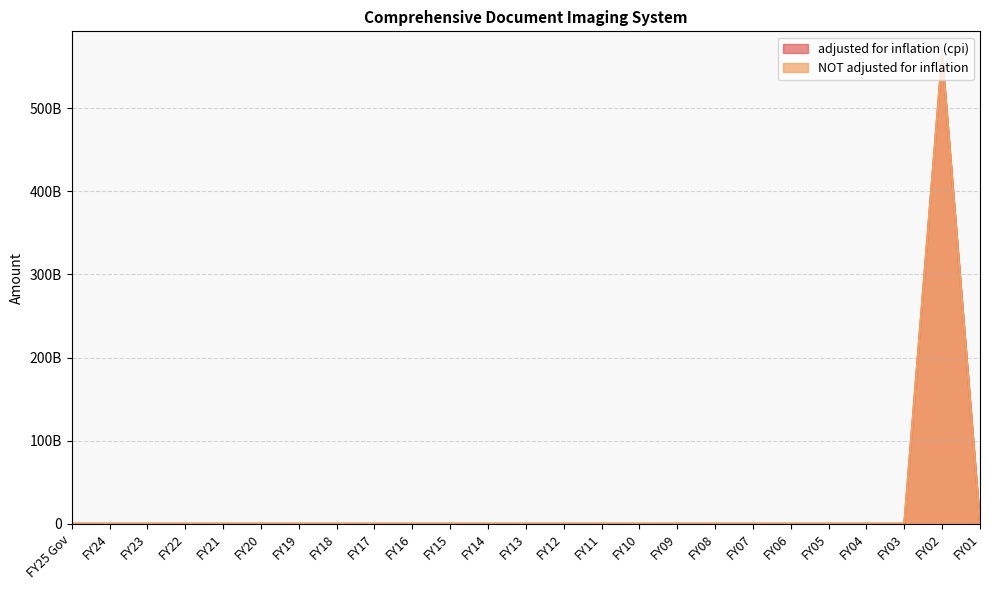

True or false: adjusted for inflation (cpi) and NOT adjusted for inflation intersect in this chart.

False